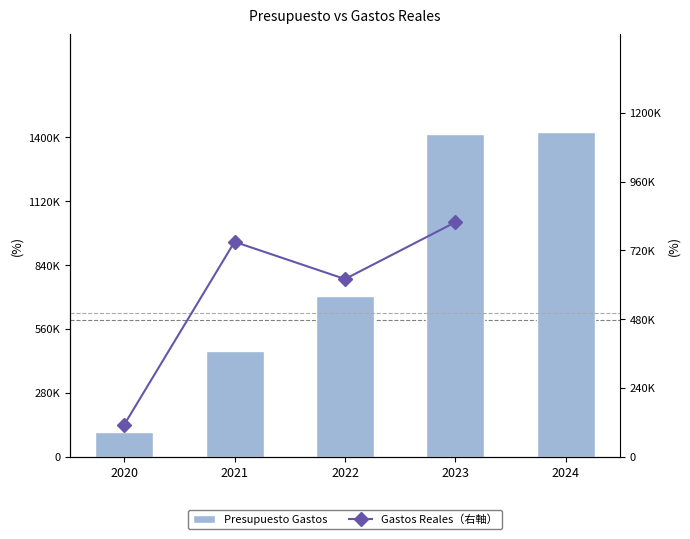

How many groups of bars are there?

5